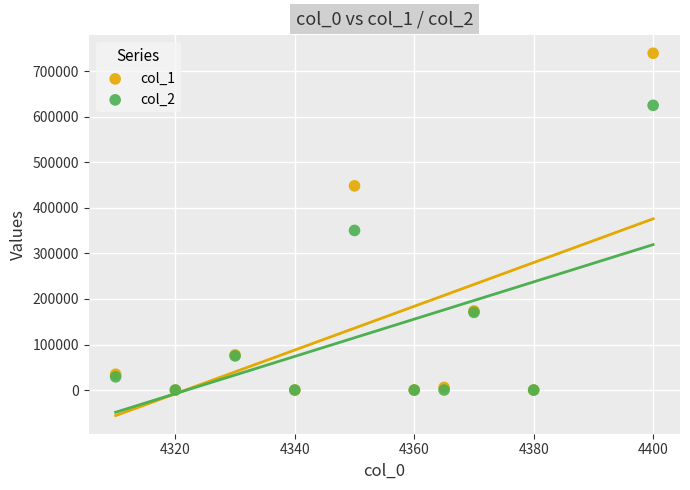

Across all series, what Y value is closest to 369818?

350467